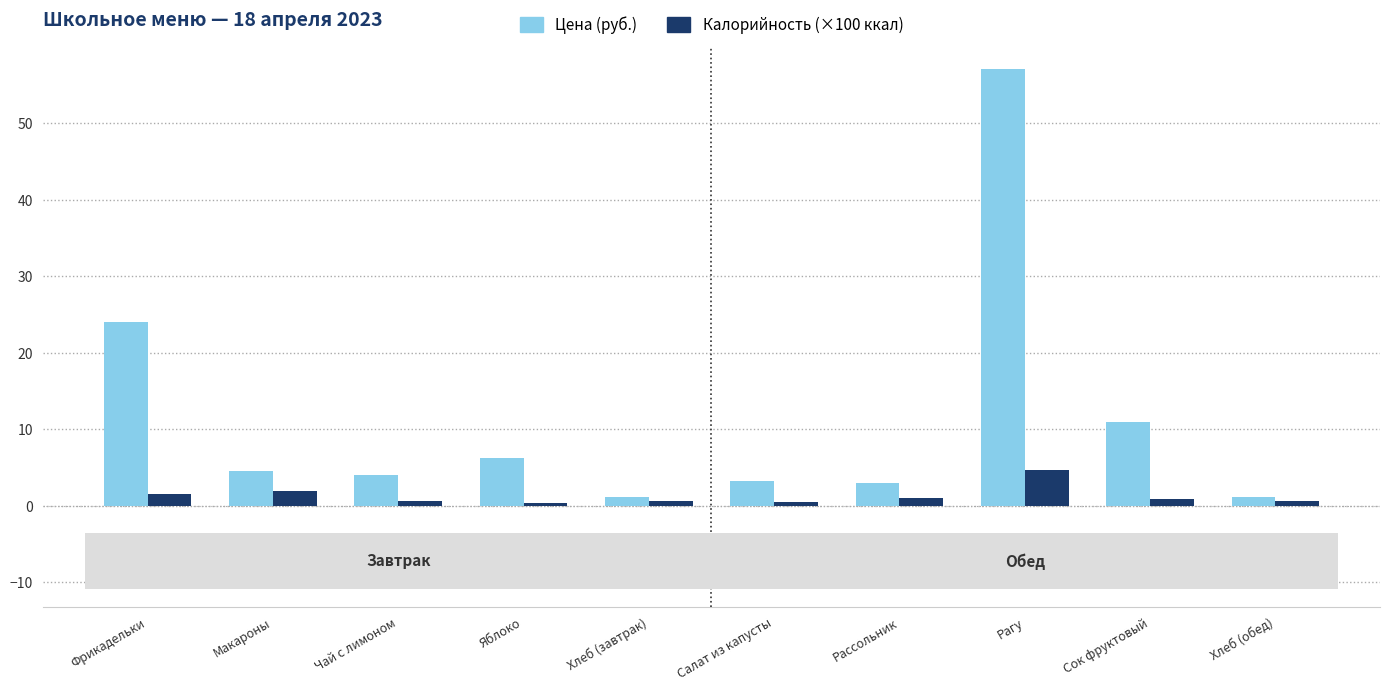

Count the number of categories in the chart.

10